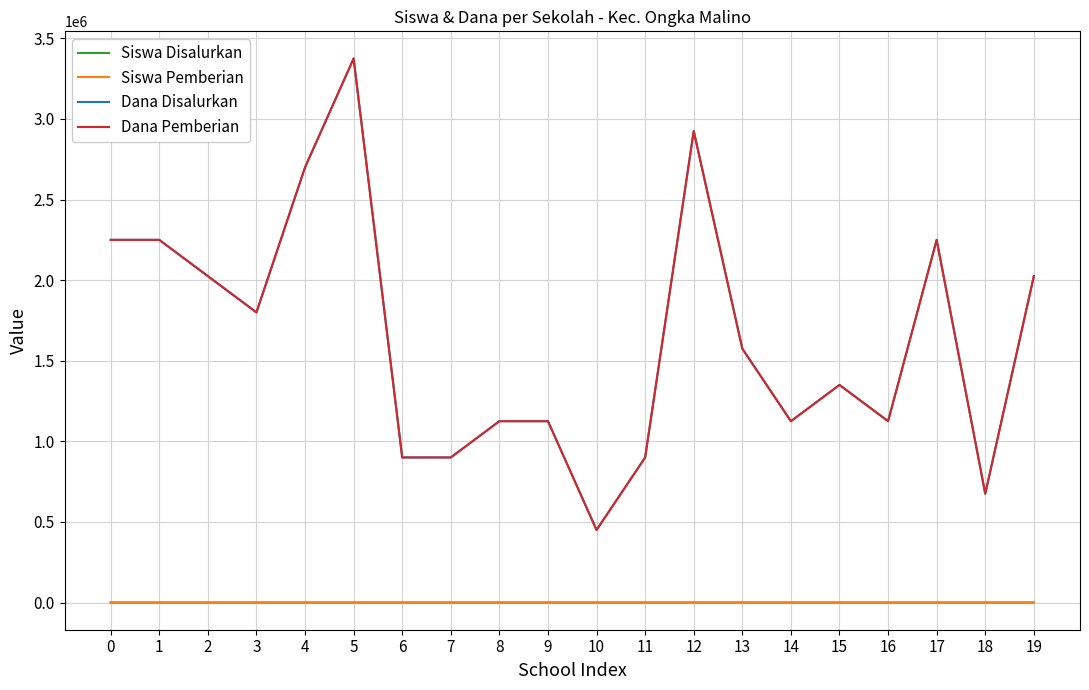

True or false: Dana Pemberian and Siswa Disalurkan cross at least once.

False